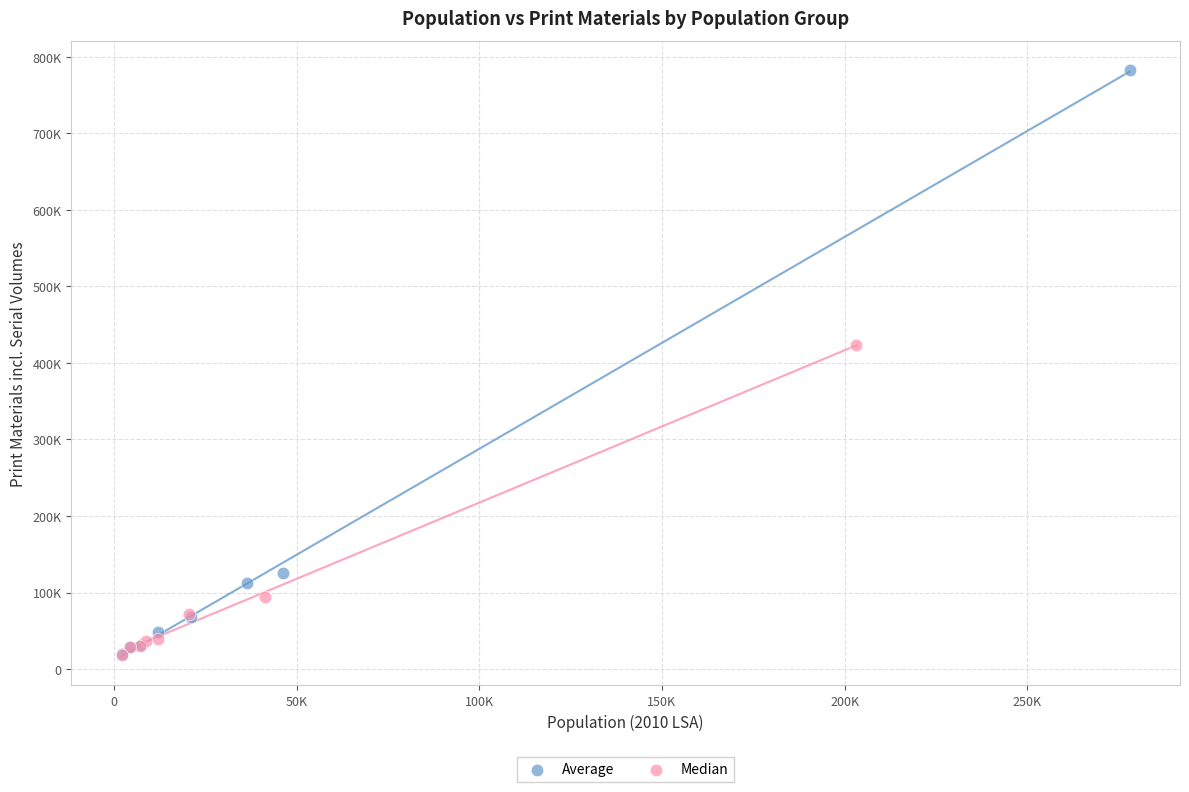

Which series reaches the maximum Y coordinate?

Average